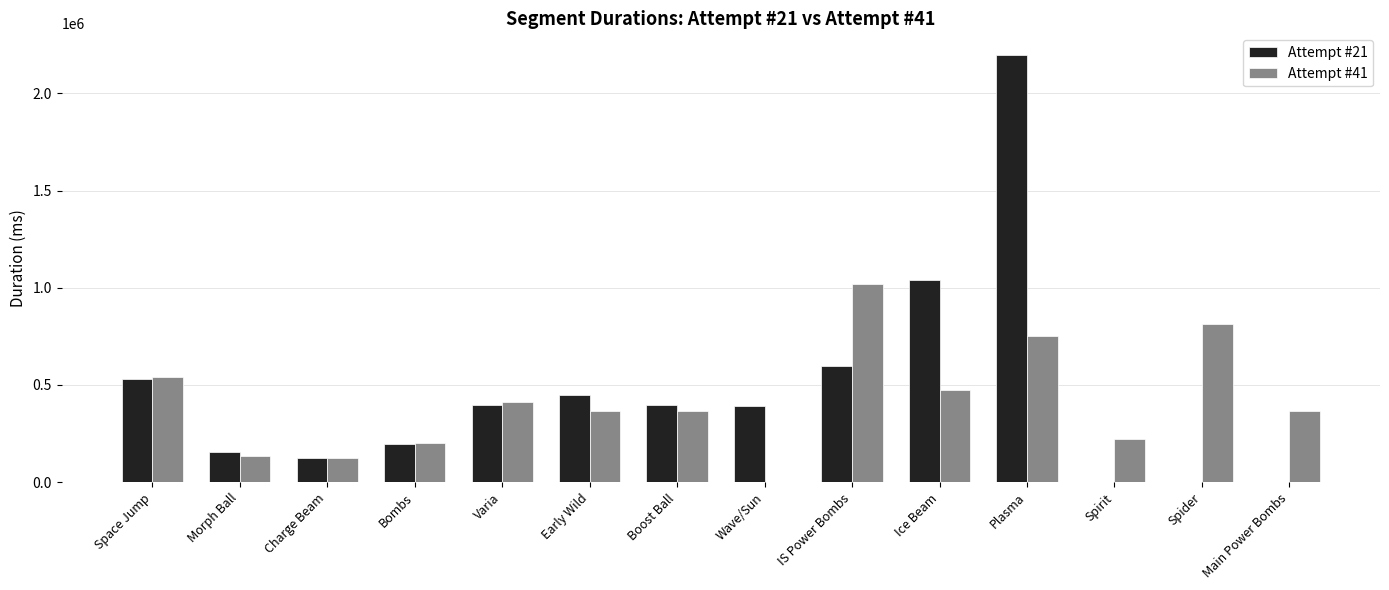

How many groups of bars are there?

14